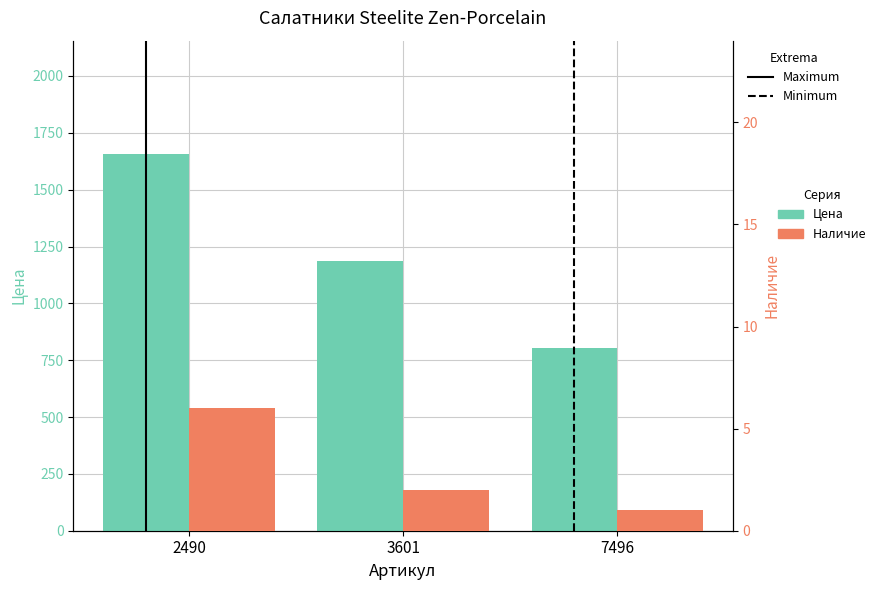

What is the value of the Цена bar at the 1st from the left?

1658